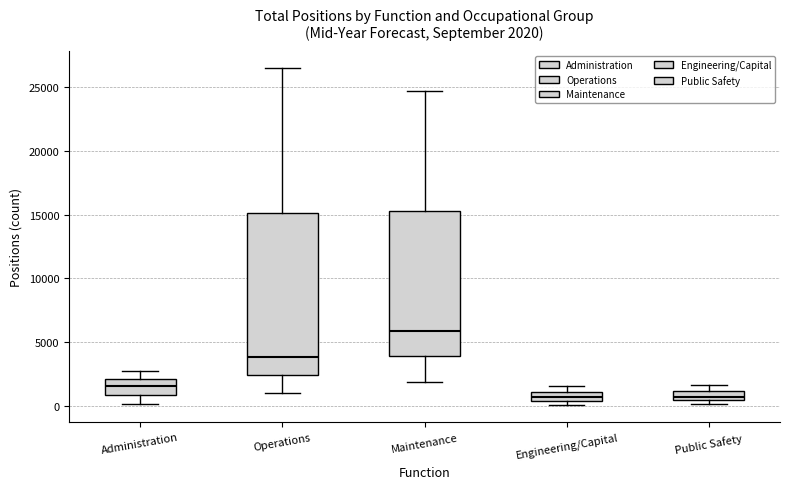

Which box has the highest median line?

Maintenance